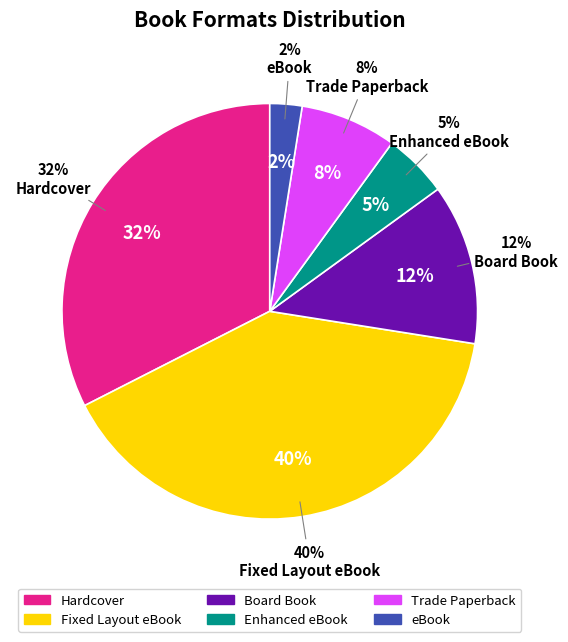

Is Enhanced eBook the majority of the pie?

No